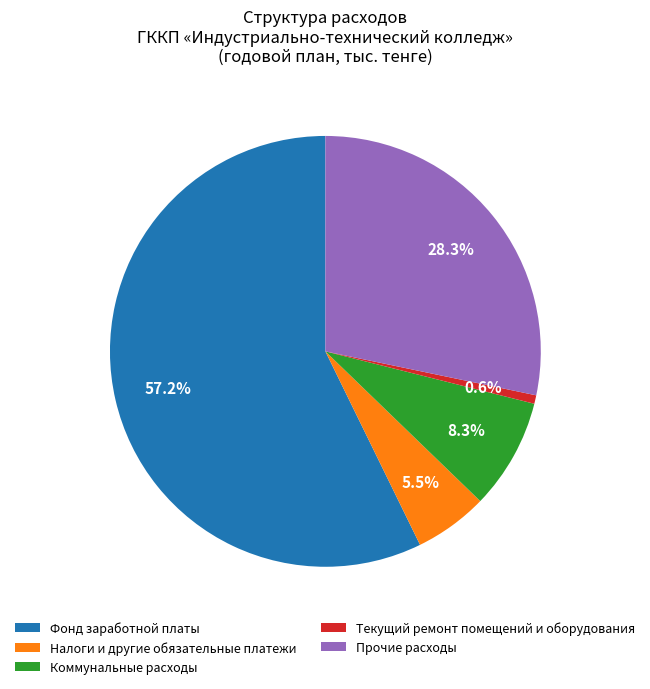

Which category has the smallest portion of the pie?

Текущий ремонт помещений и оборудования